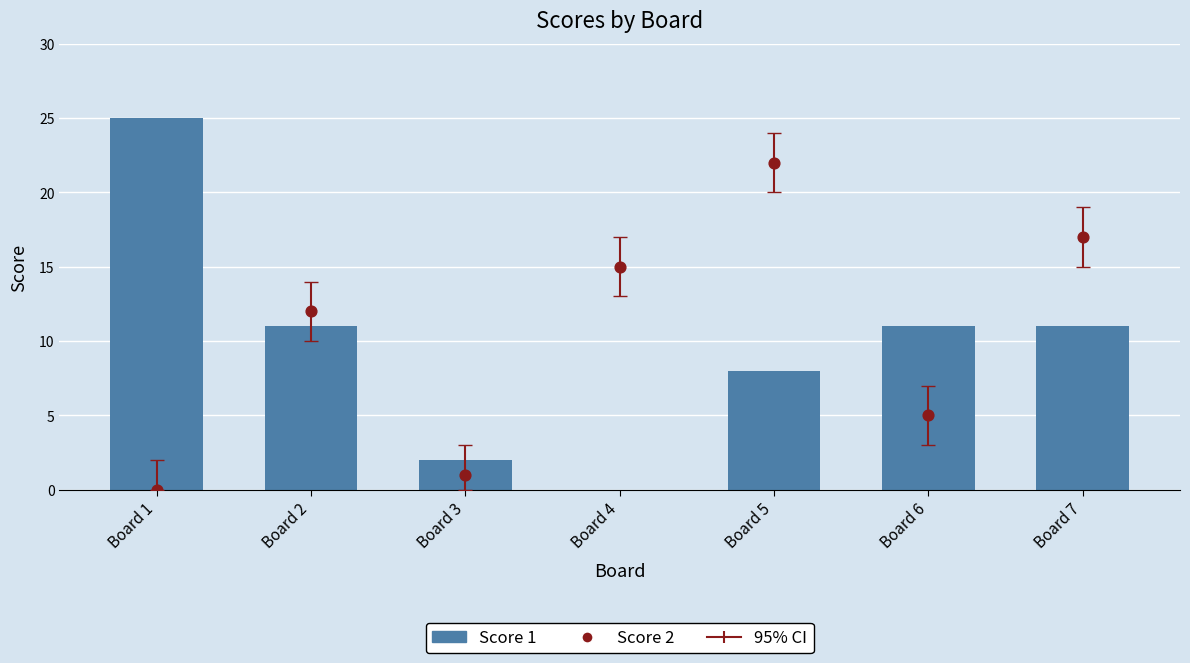

Is the value of Score 2 at Board 4 greater than the value of Score 1 at Board 6?

Yes